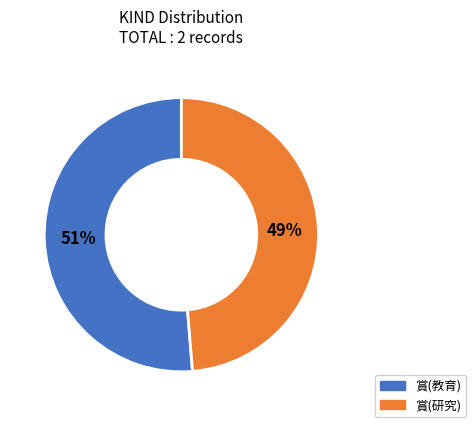

Is there a majority slice in this chart?

Yes